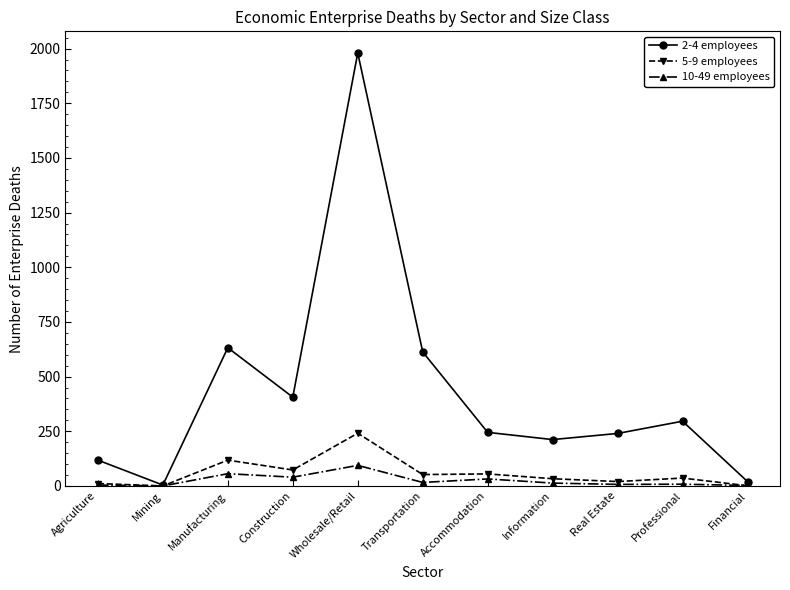

The 2-4 employees series shows 406 at Construction. True or false?

True